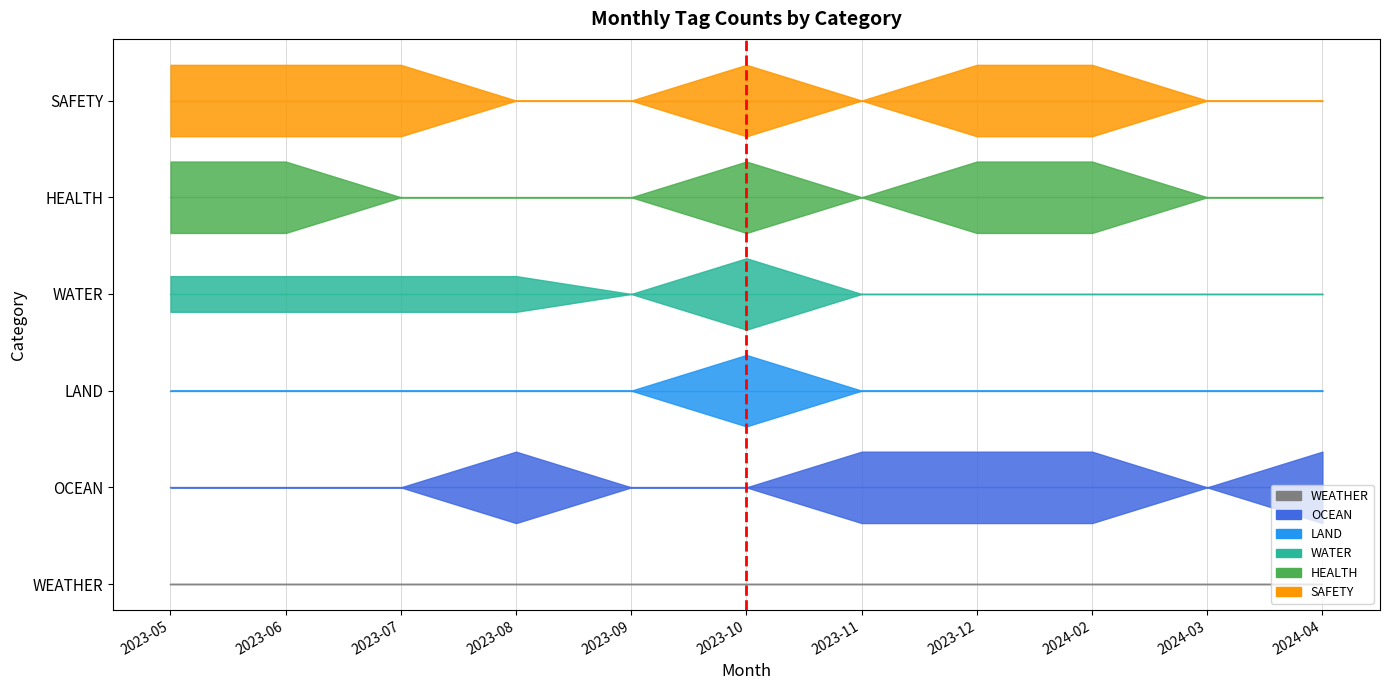

What is the difference between the maximum and minimum values?

1